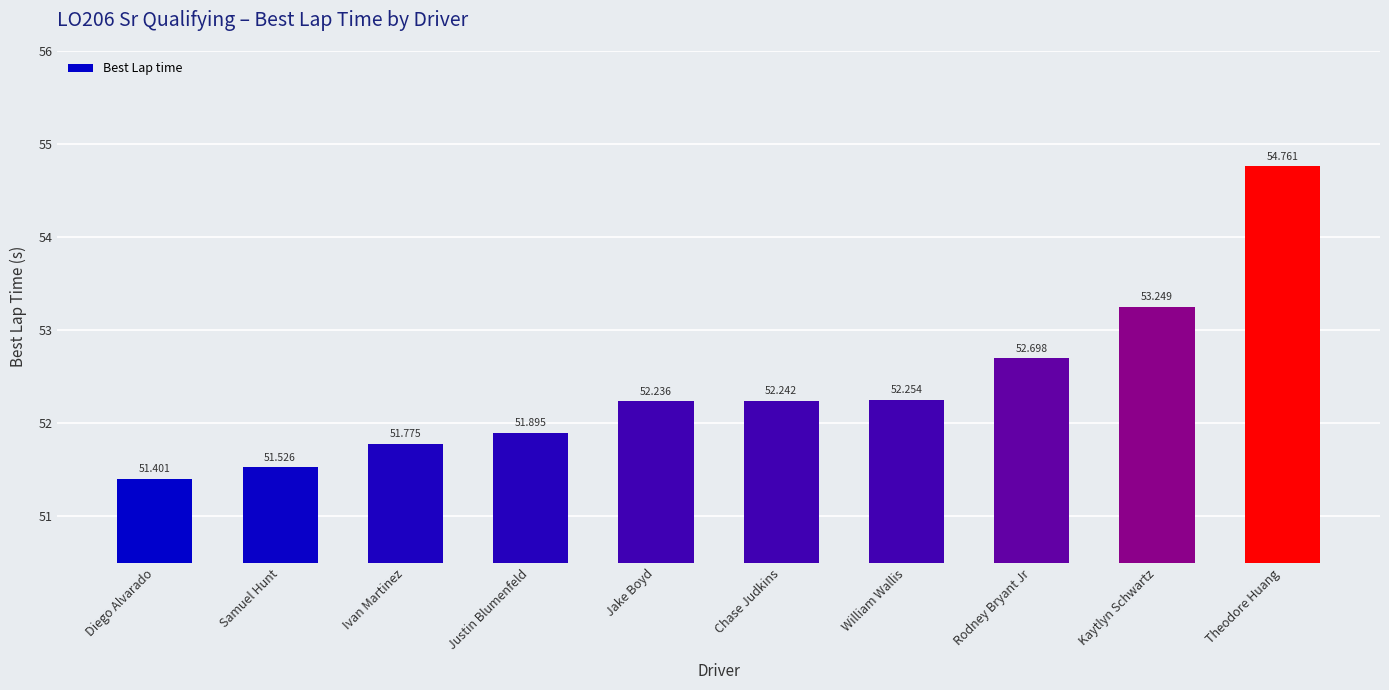

The value at Rodney Bryant Jr is 52.7. True or false?

True